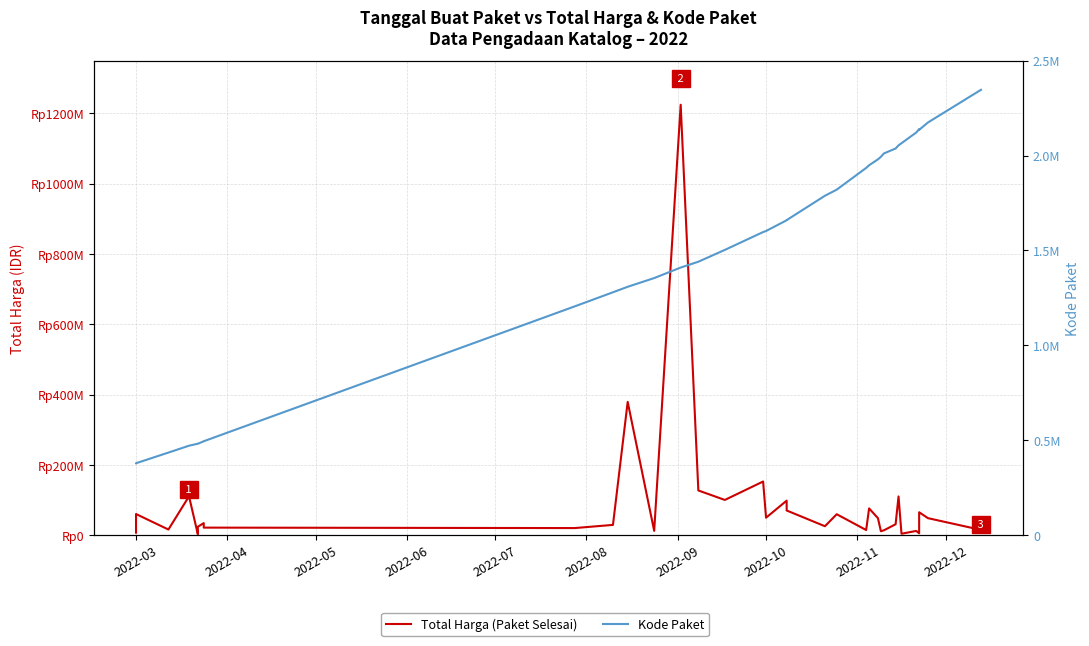

What is the maximum value shown in the chart?

1224682000